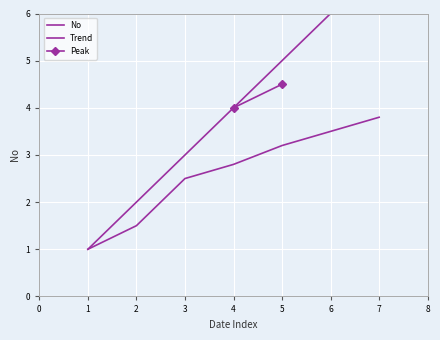

Is this an area chart (filled region under the line)?

No